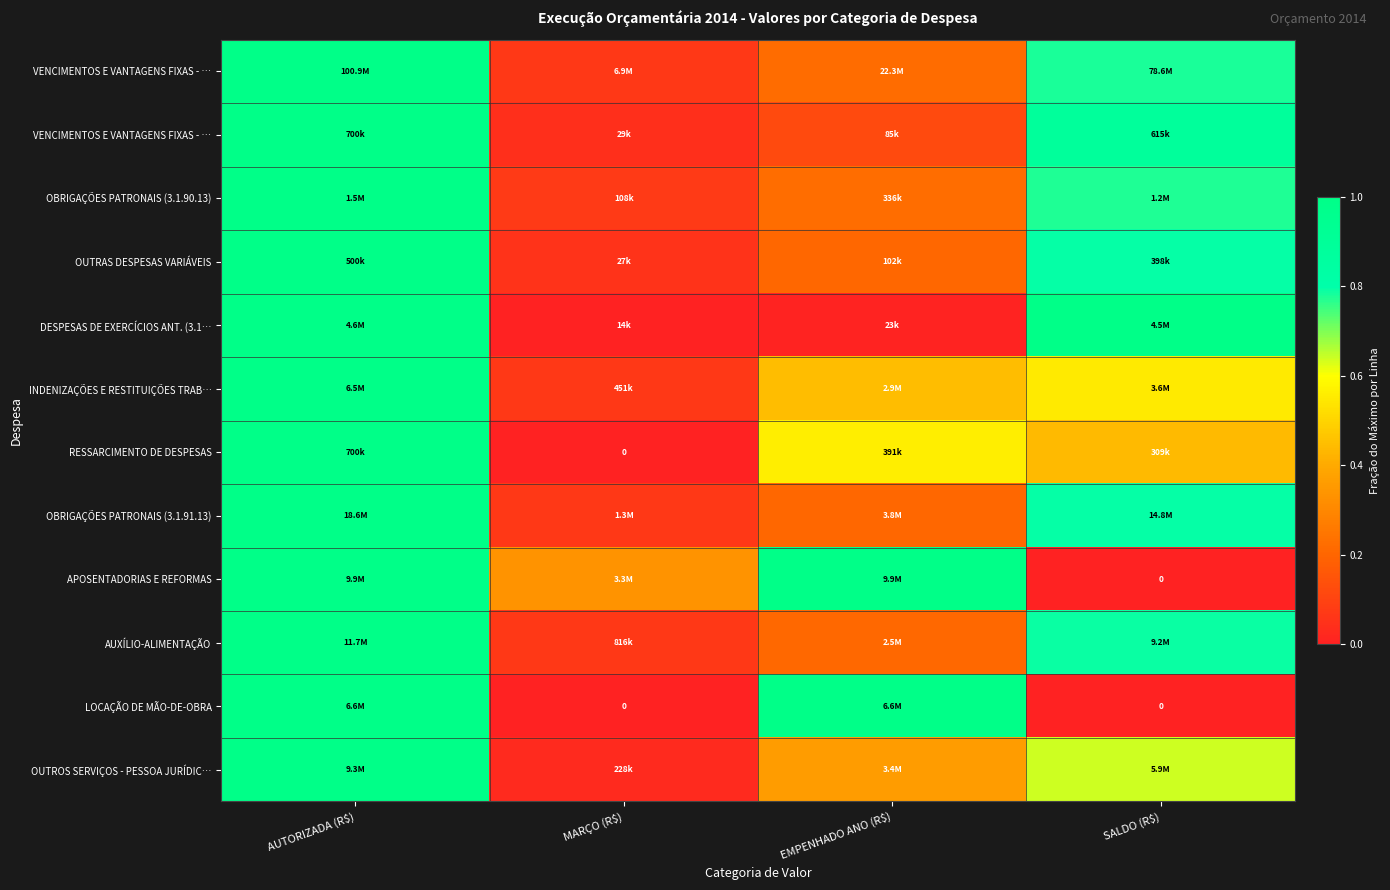

What is the total value across all series at SALDO (R$)?

7.4